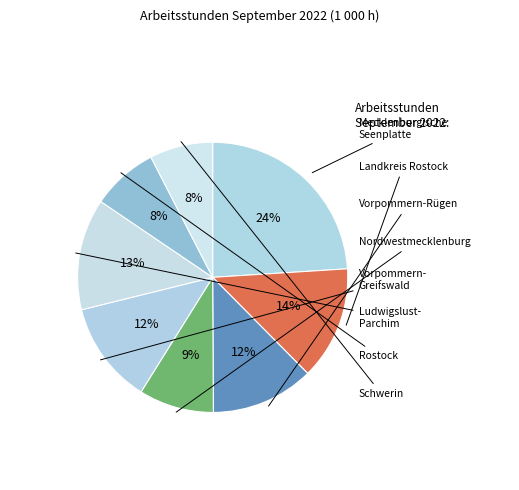

What is the smallest slice in the pie chart?

Schwerin